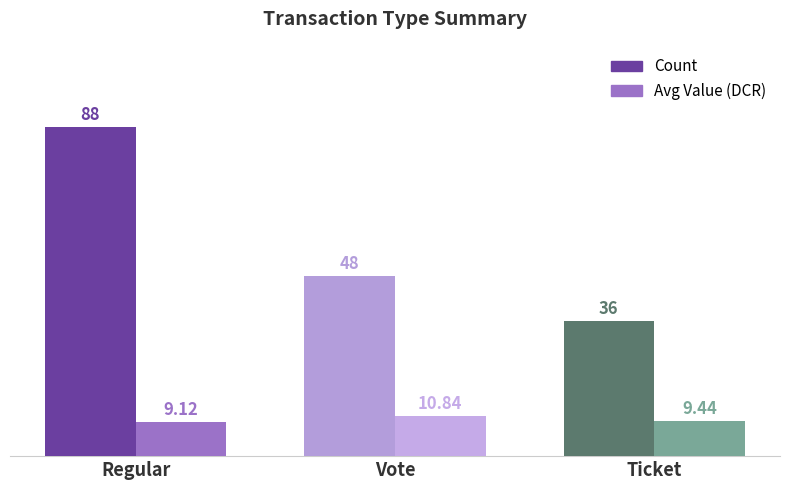

What is the spread (max minus min) of values at Regular?

78.9